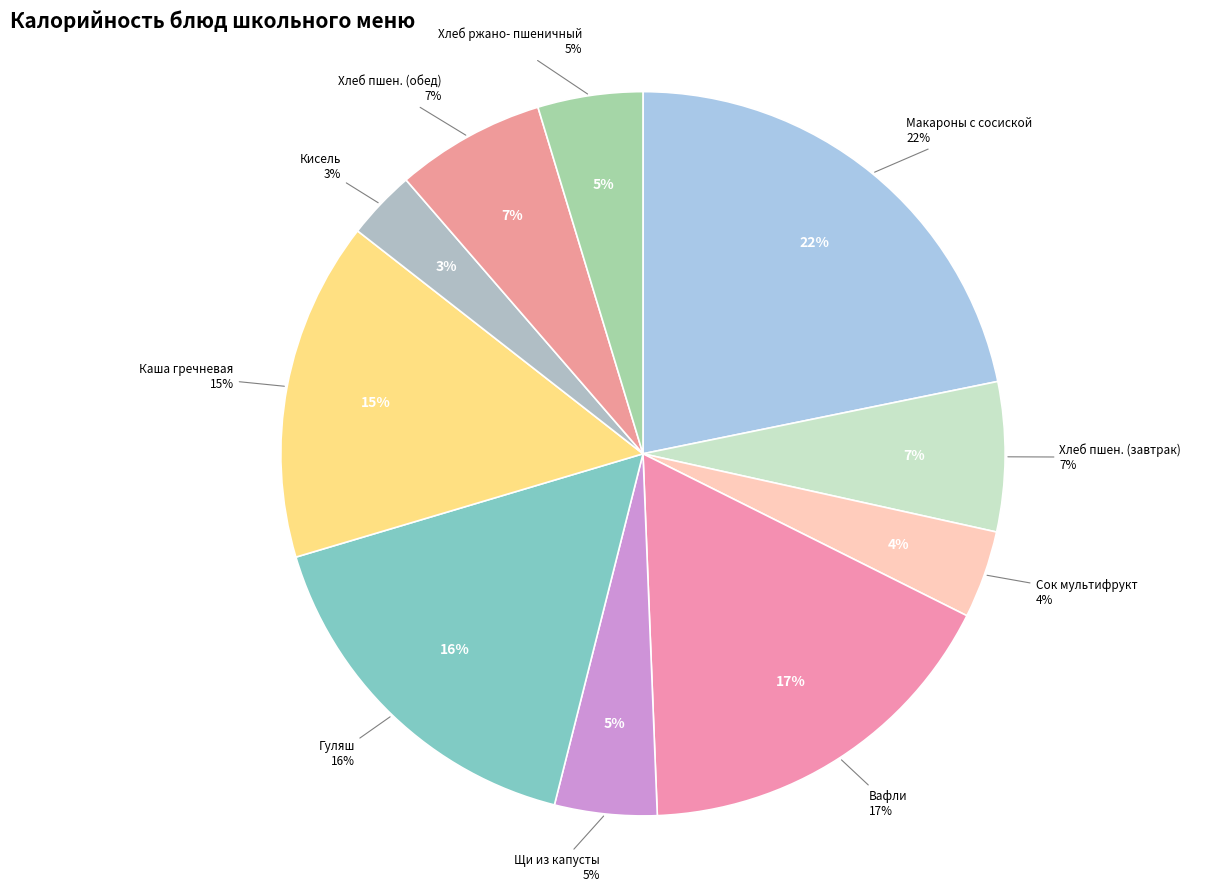

Count the number of slices in the pie.

10